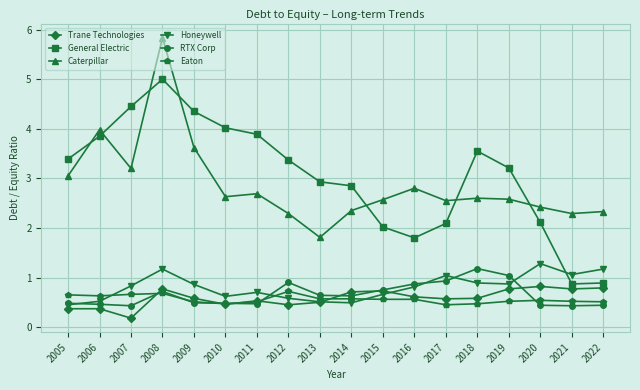

The value of Trane Technologies at 2022 is 0.4. True or false?

False